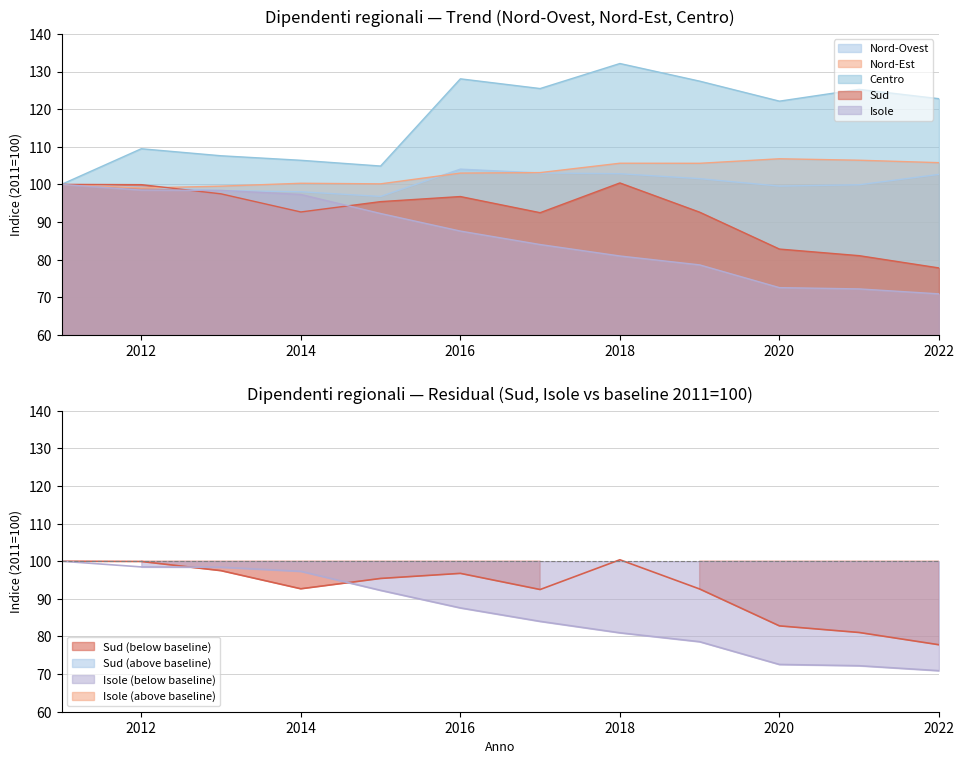

Reading left to right, transcribe all the data shown in this chart.

Nord-Ovest: 2011=100.0	2012=99.2	2013=98.4	2014=98.0	2015=96.8	2016=104.1	2017=103.0	2018=102.8	2019=101.5	2020=99.5	2021=99.9	2022=102.7
Nord-Est: 2011=100.0	2012=99.0	2013=99.5	2014=100.3	2015=100.1	2016=103.0	2017=103.1	2018=105.6	2019=105.6	2020=106.8	2021=106.4	2022=105.8
Centro: 2011=100.0	2012=109.5	2013=107.6	2014=106.4	2015=104.9	2016=128.1	2017=125.5	2018=132.1	2019=127.4	2020=122.1	2021=125.3	2022=122.8
Sud: 2011=100.0	2012=99.9	2013=97.5	2014=92.7	2015=95.4	2016=96.8	2017=92.5	2018=100.4	2019=92.6	2020=82.8	2021=81.1	2022=77.8
Isole: 2011=100.0	2012=98.5	2013=98.4	2014=97.3	2015=92.3	2016=87.6	2017=84.0	2018=81.0	2019=78.6	2020=72.6	2021=72.2	2022=70.9